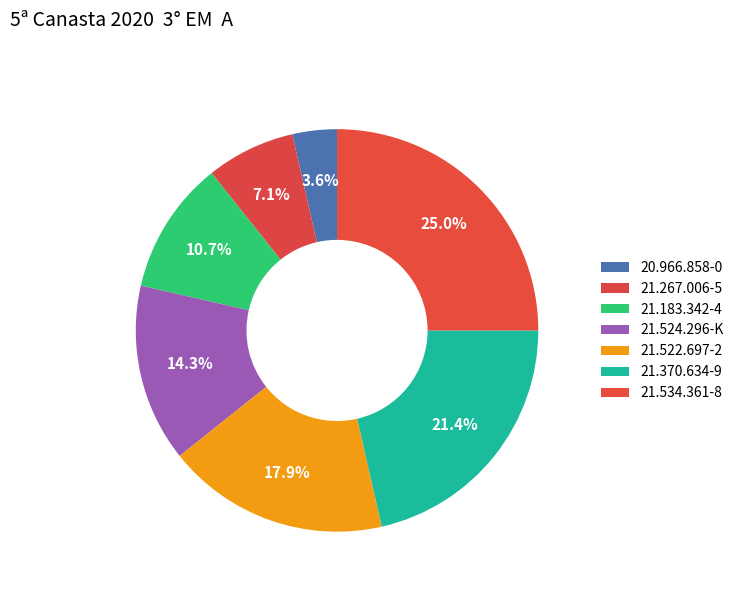

What is the change in value from 21.370.634-9 to 21.534.361-8?

+1